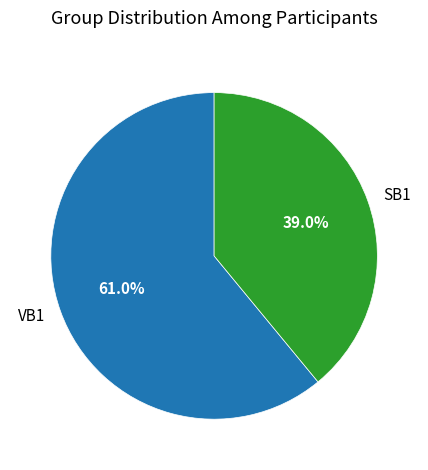

The SB1 slice represents 39% of the pie. True or false?

True